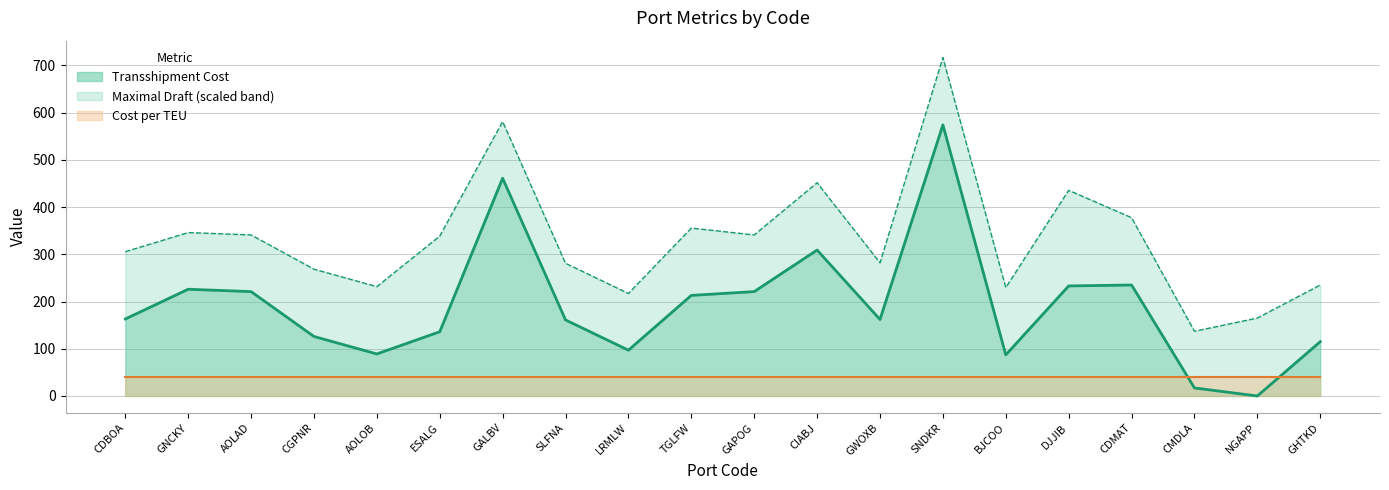

What is the lowest value of the Maximal Draft series?

8.0